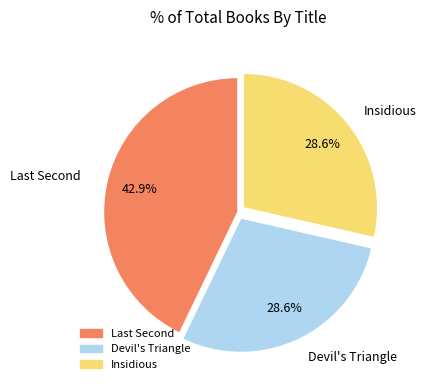

Which category has the biggest portion of the pie?

Last Second